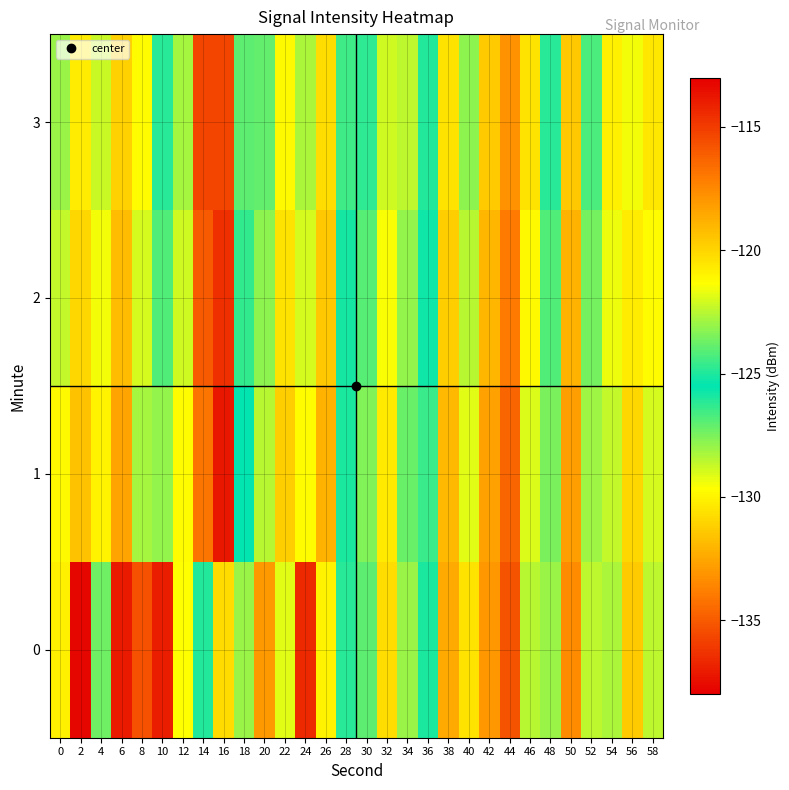

How many series are shown in this chart?

4